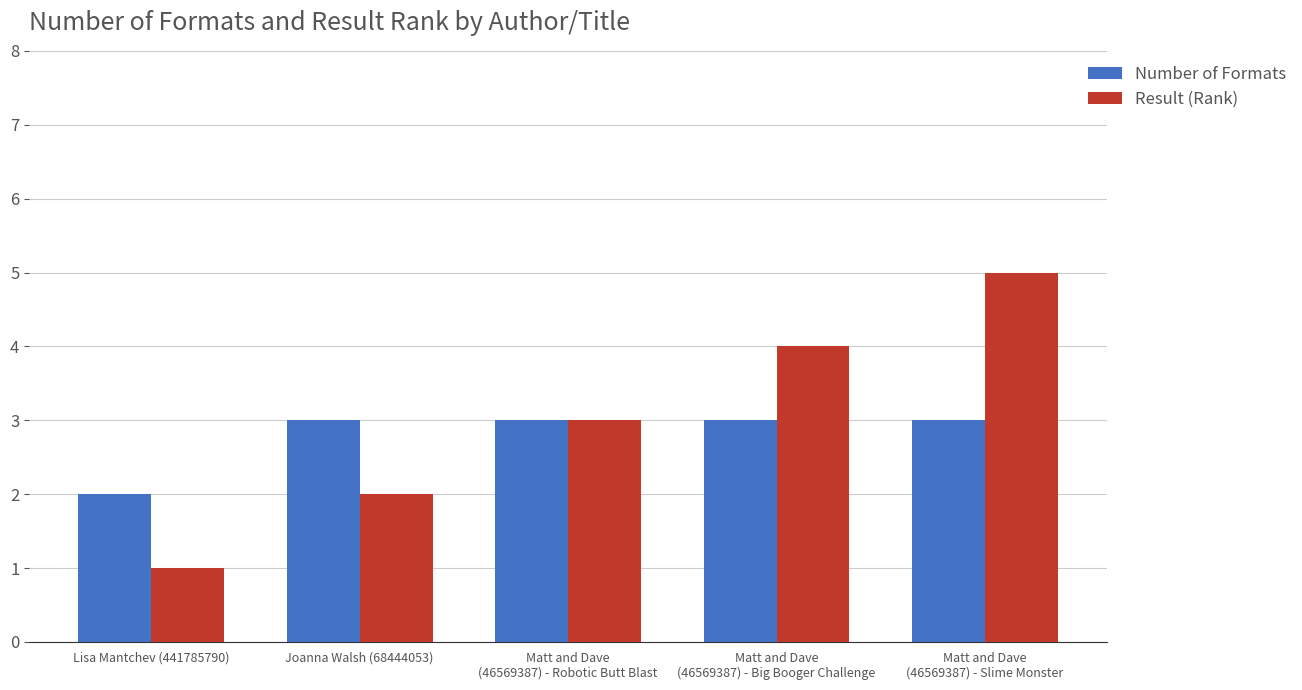

How many Number of Formats values are between 3 and 4?

4